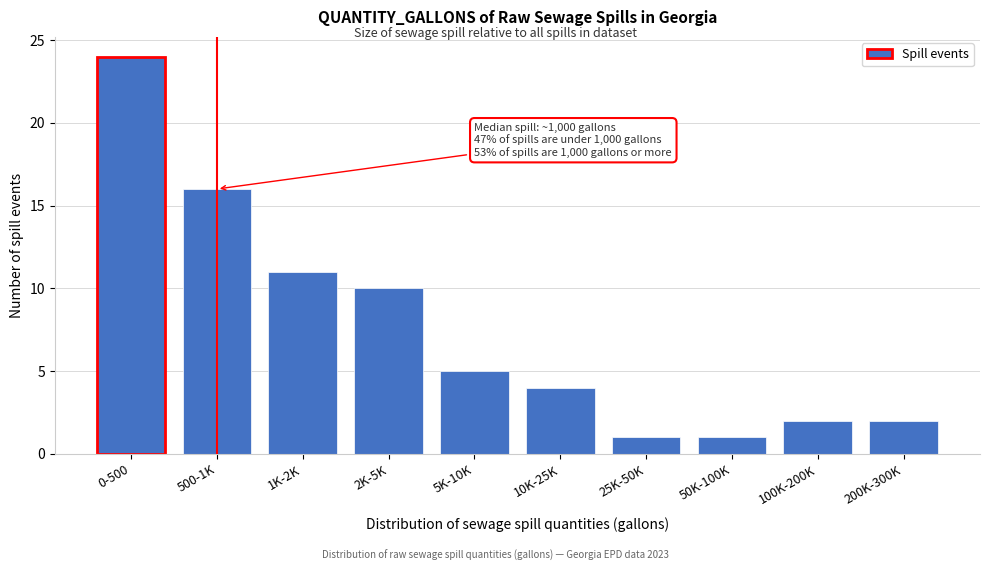

Reading left to right, list all the values displayed in this chart.

0-500=24	500-1K=16	1K-2K=11	2K-5K=10	5K-10K=5	10K-25K=4	25K-50K=1	50K-100K=1	100K-200K=2	200K-300K=2